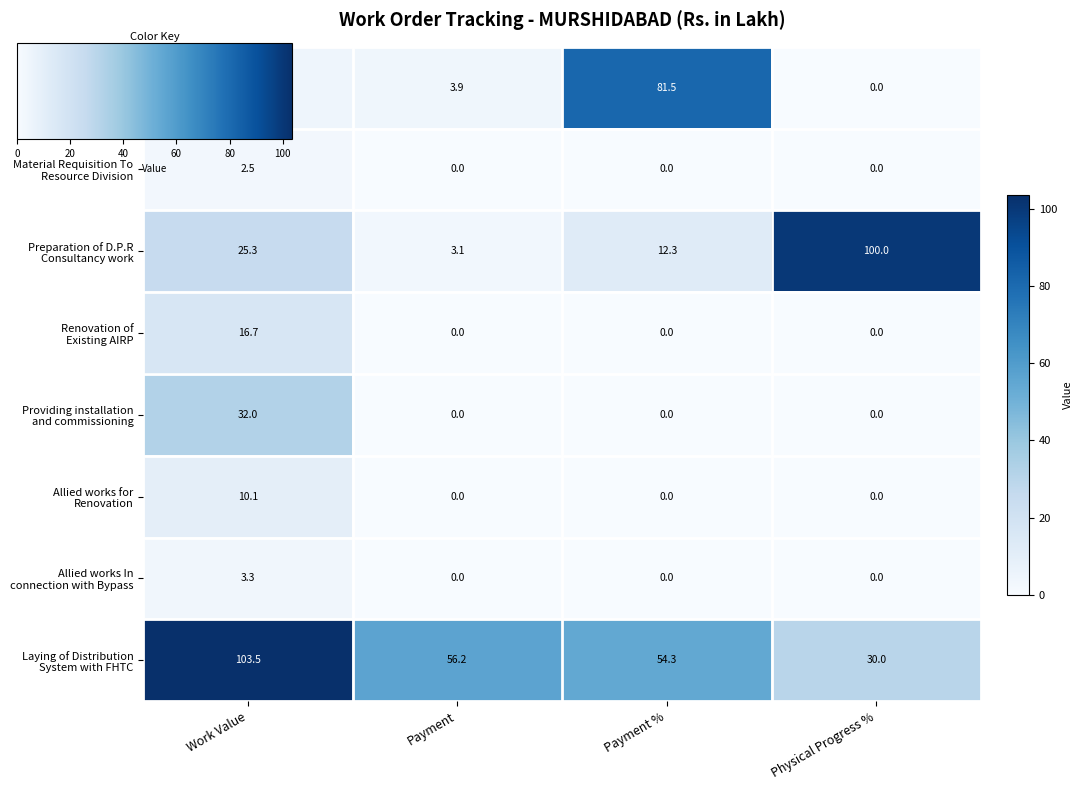

What is the spread (max minus min) of values at Payment %?

81.5